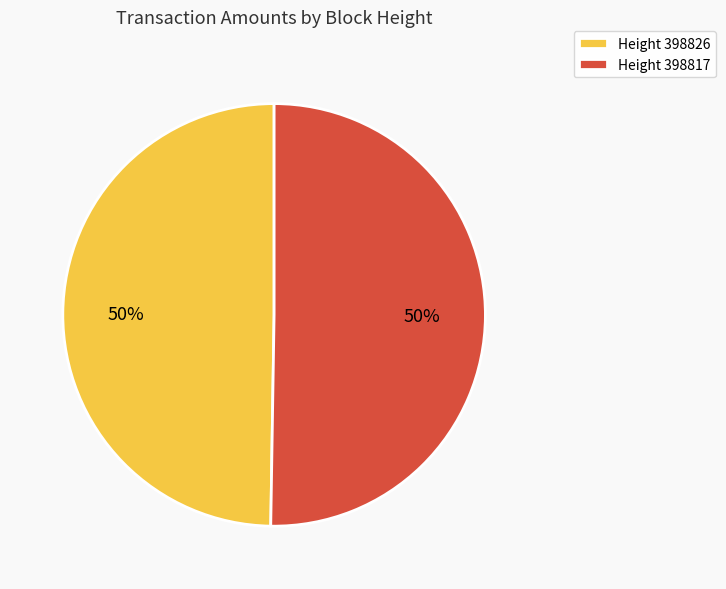

Combined, do Height 398826 and Height 398817 account for over 50%?

Yes